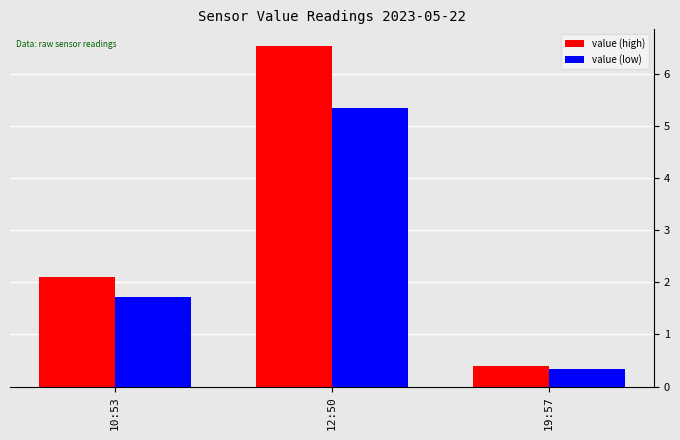

What is the sum of all value (low) values?

7.4